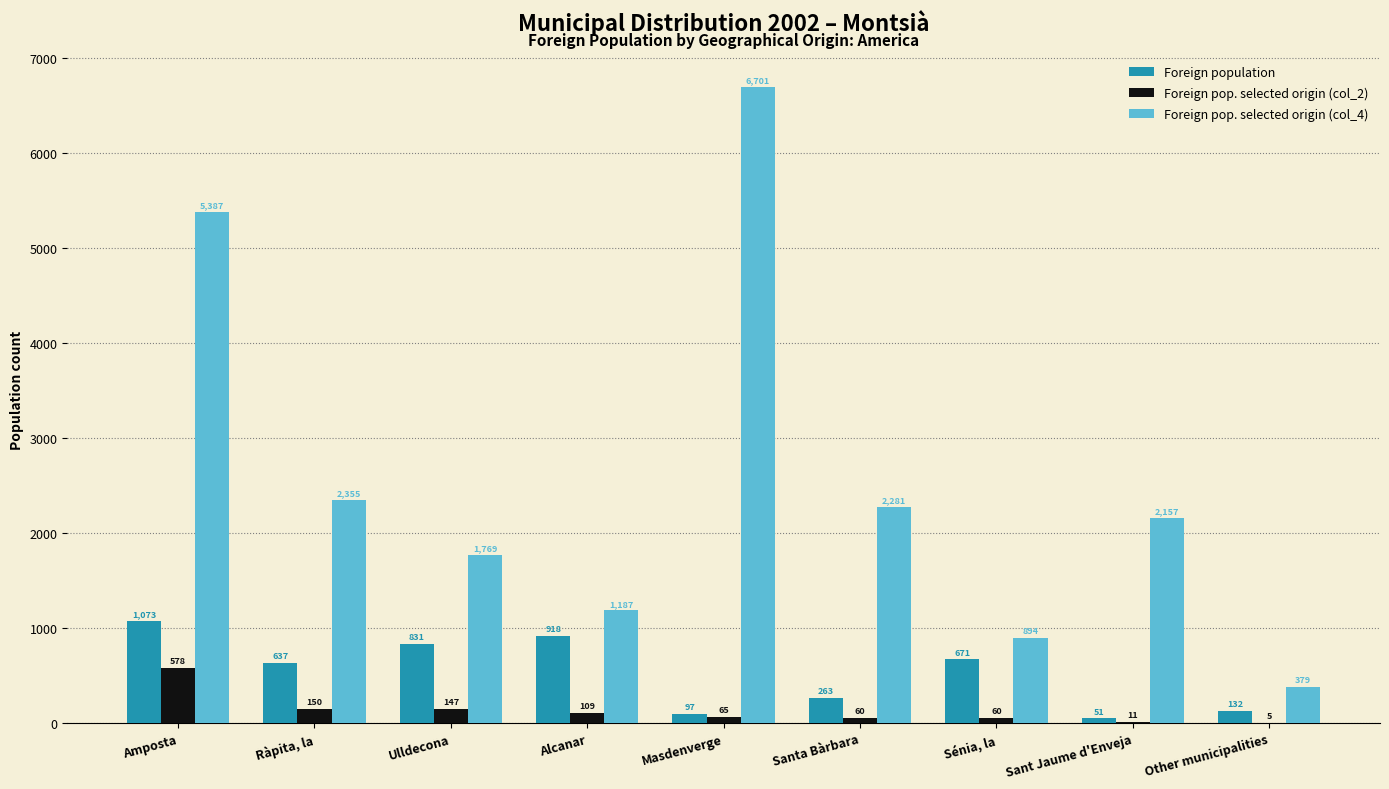

What is the highest value of the Foreign pop. selected origin (col_2) series?

578